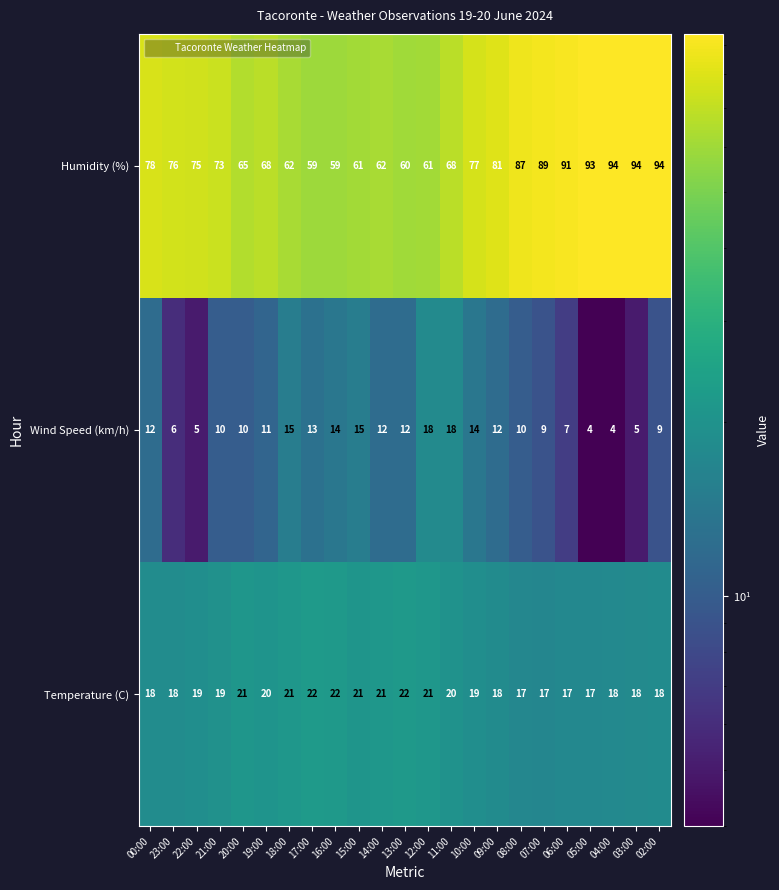

What is the difference between the second highest and minimum values in the Wind Speed (km/h) series?

14